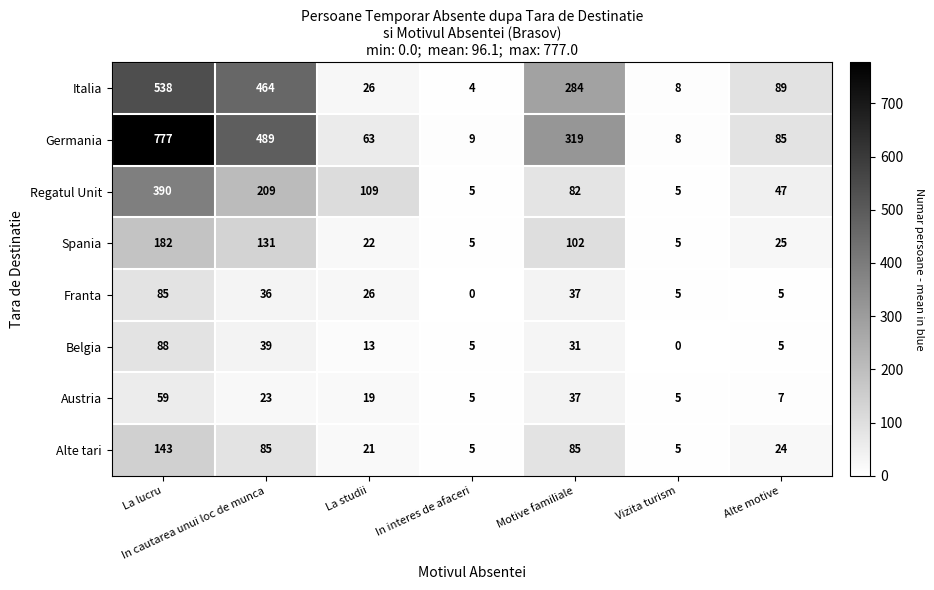

What is the difference between the maximum and minimum values in the Alte tari series?

138